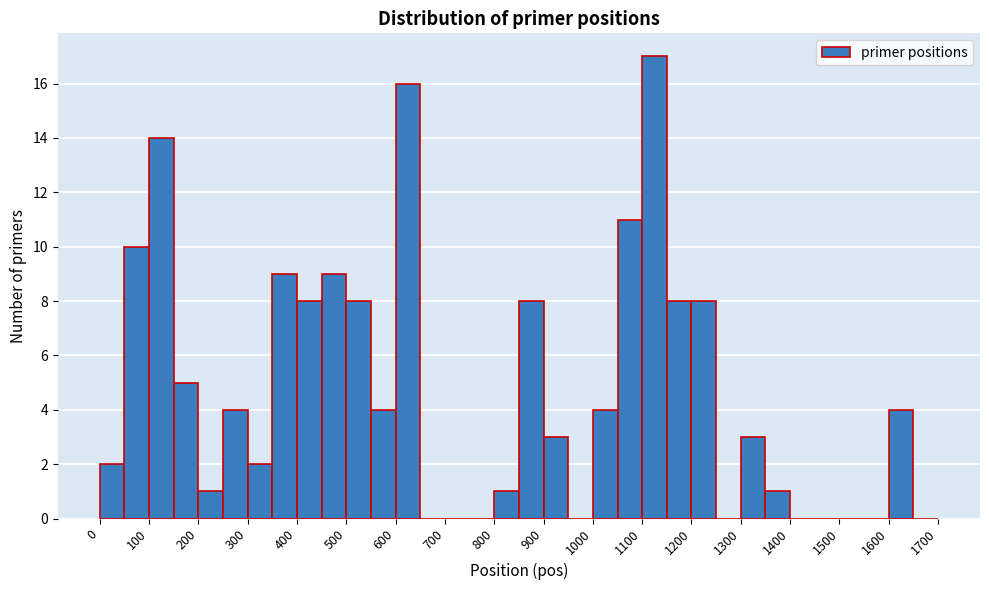

Reading left to right, transcribe this chart: for each bar, give the range it covers on the x-axis and its height. The values are not printed on the chart, so give them approximately, as read against the axis.

0 to 50: 2
50 to 100: 10
100 to 150: 14
150 to 200: 5
200 to 250: 1
250 to 300: 4
300 to 350: 2
350 to 400: 9
400 to 450: 8
450 to 500: 9
500 to 550: 8
550 to 600: 4
600 to 650: 16
650 to 700: 0
700 to 750: 0
750 to 800: 0
800 to 850: 1
850 to 900: 8
900 to 950: 3
950 to 1000: 0
1000 to 1050: 4
1050 to 1100: 11
1100 to 1150: 17
1150 to 1200: 8
1200 to 1250: 8
1250 to 1300: 0
1300 to 1350: 3
1350 to 1400: 1
1400 to 1450: 0
1450 to 1500: 0
1500 to 1550: 0
1550 to 1600: 0
1600 to 1650: 4
1650 to 1700: 0